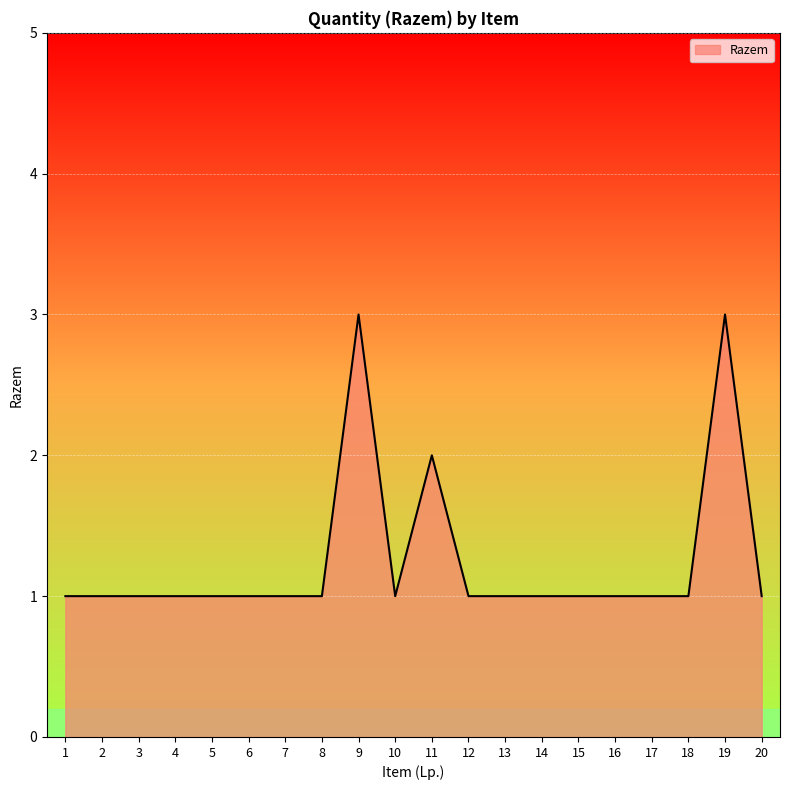

Approximately how many times larger is the value at 10 compared to 16?

1.0